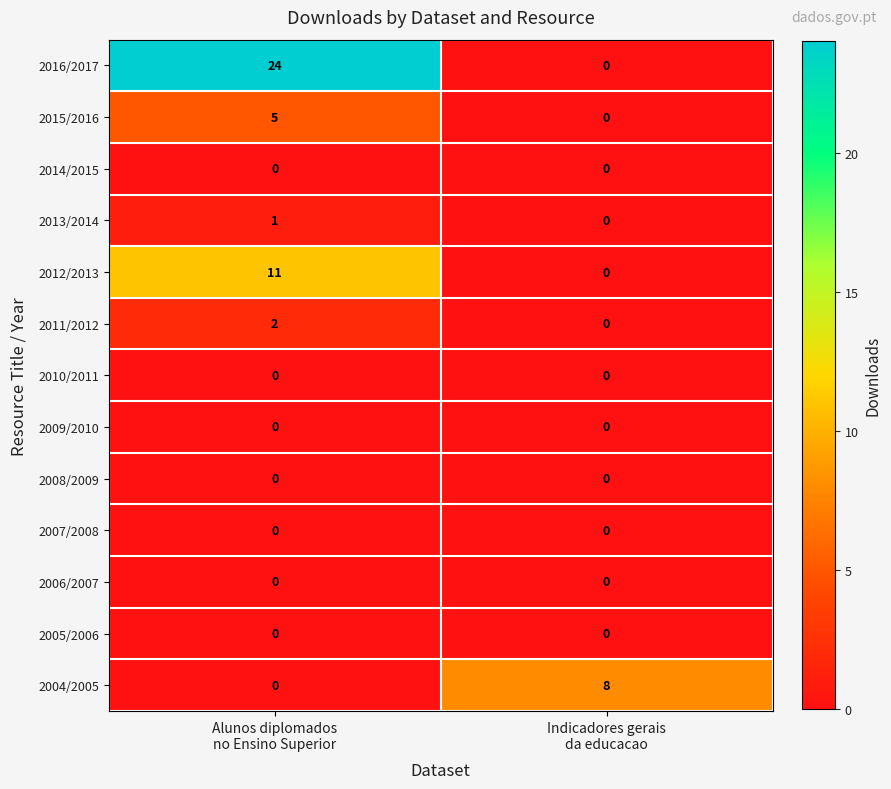

Which series has the largest total across all categories?

2016/2017